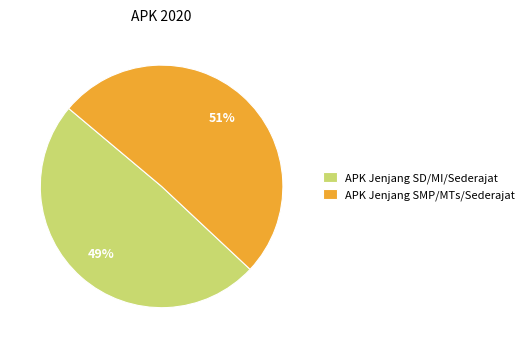

What percentage is the APK Jenjang SMP/MTs/Sederajat slice, to the nearest percent?

51%